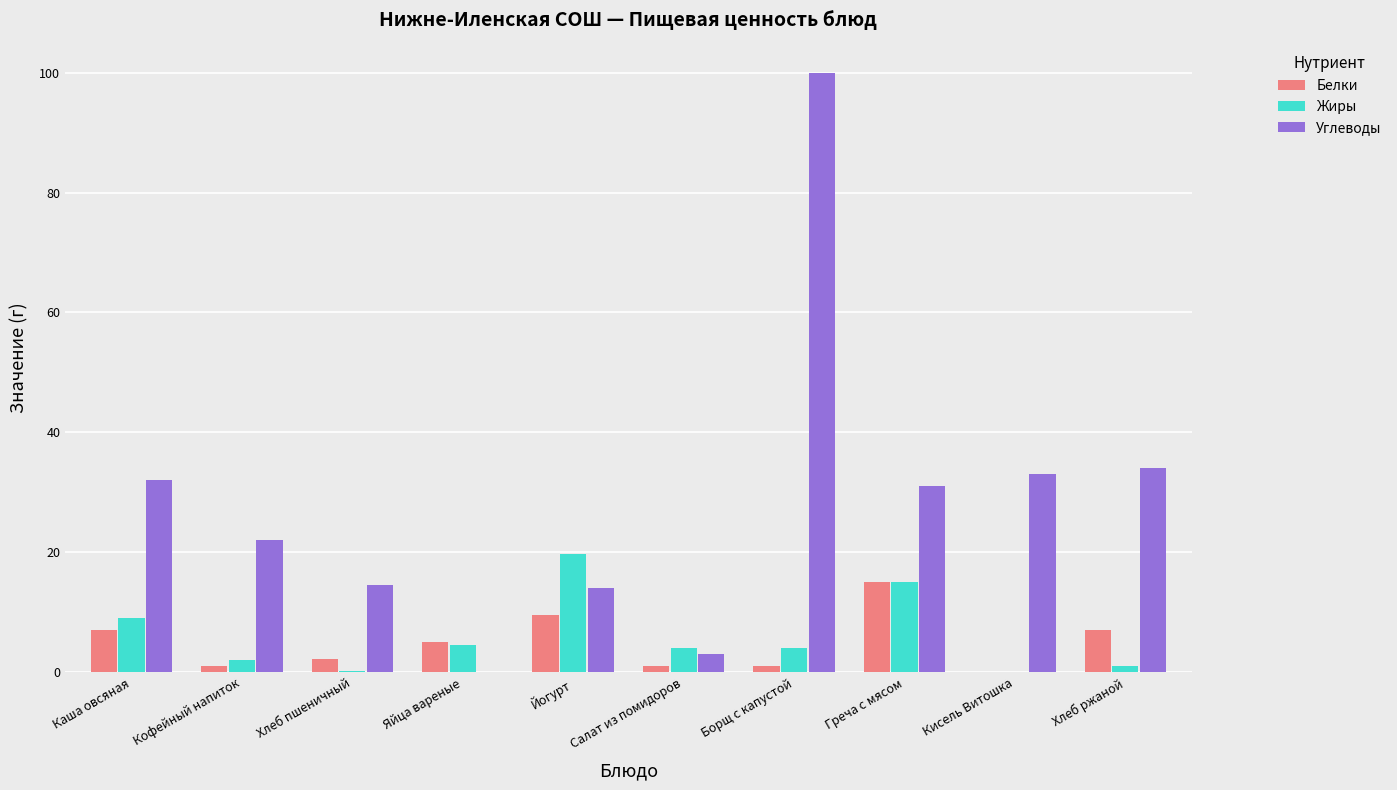

How many groups of bars are there?

10